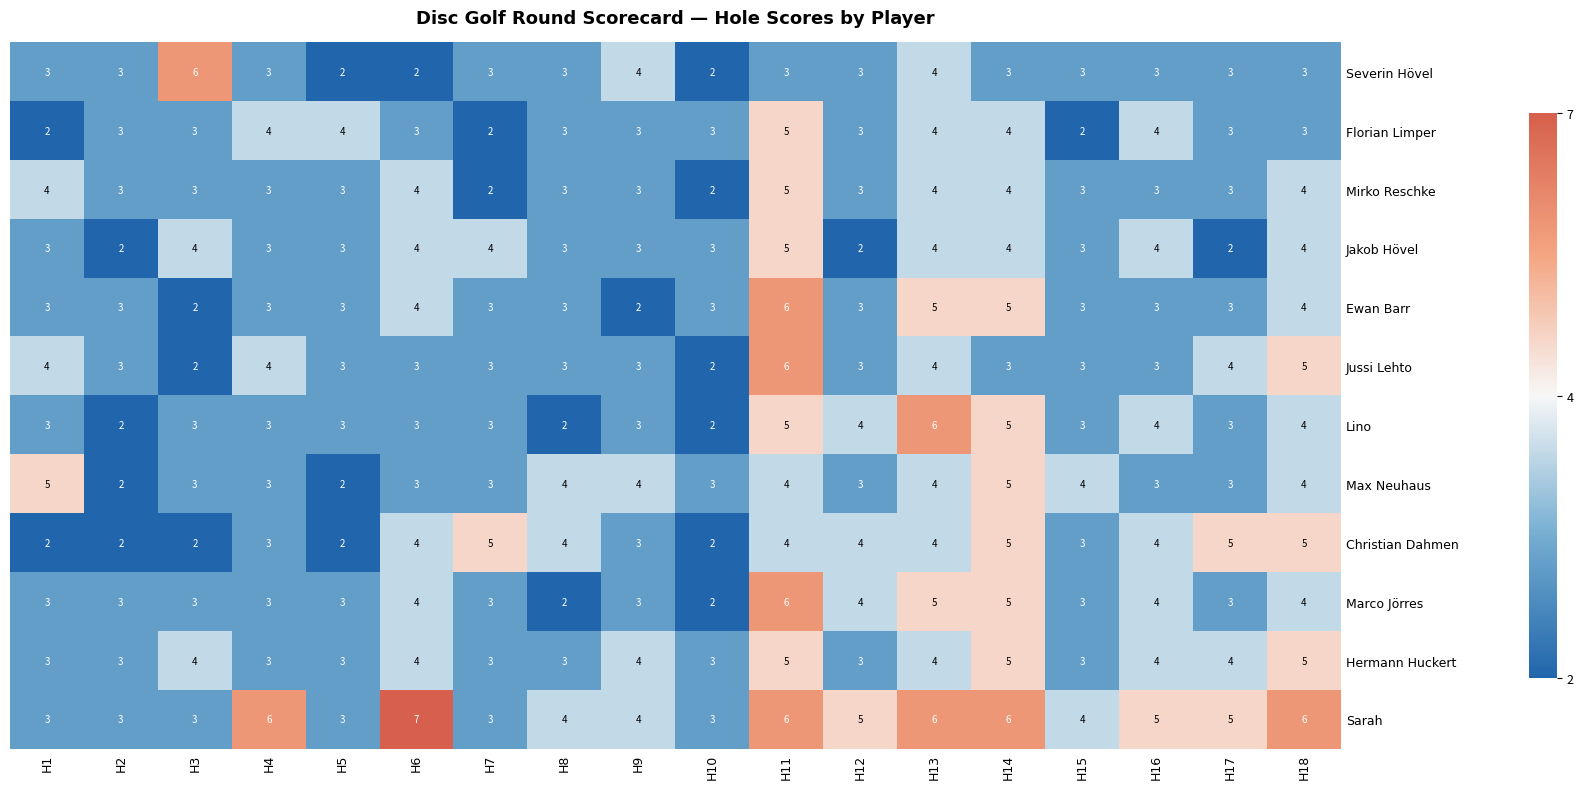

At which label does Sarah reach its peak?

H6